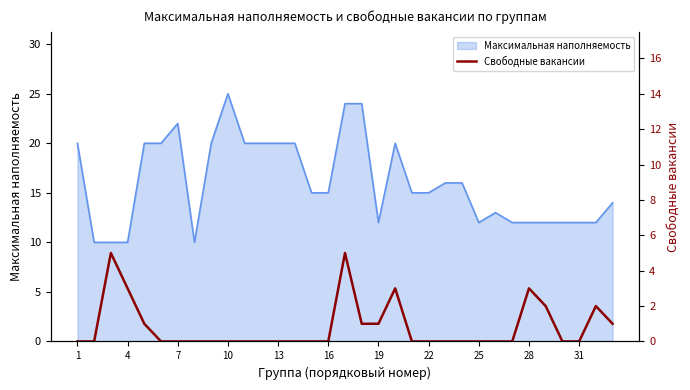

Is it true that Максимальная наполняемость equals 12 at 28?

True